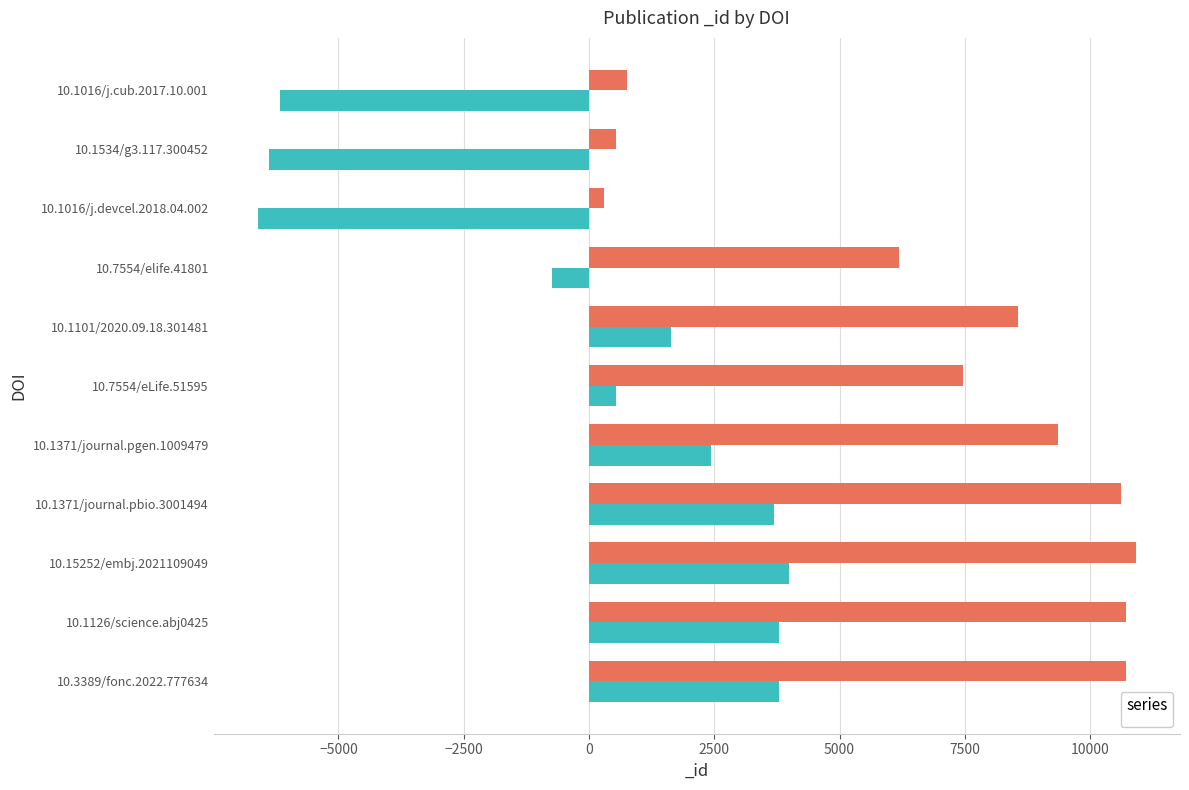

Read the value at 10.3389/fonc.2022.777634, to the nearest 10.

10710